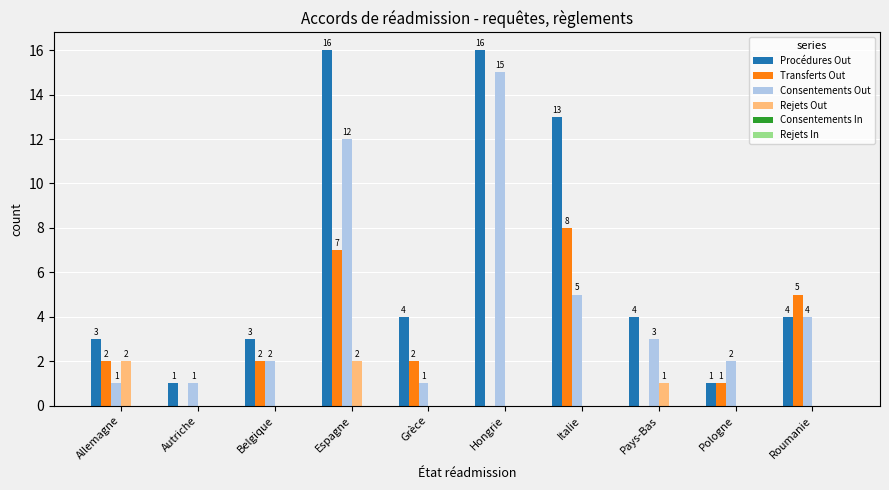

What is the maximum value shown in the chart?

16